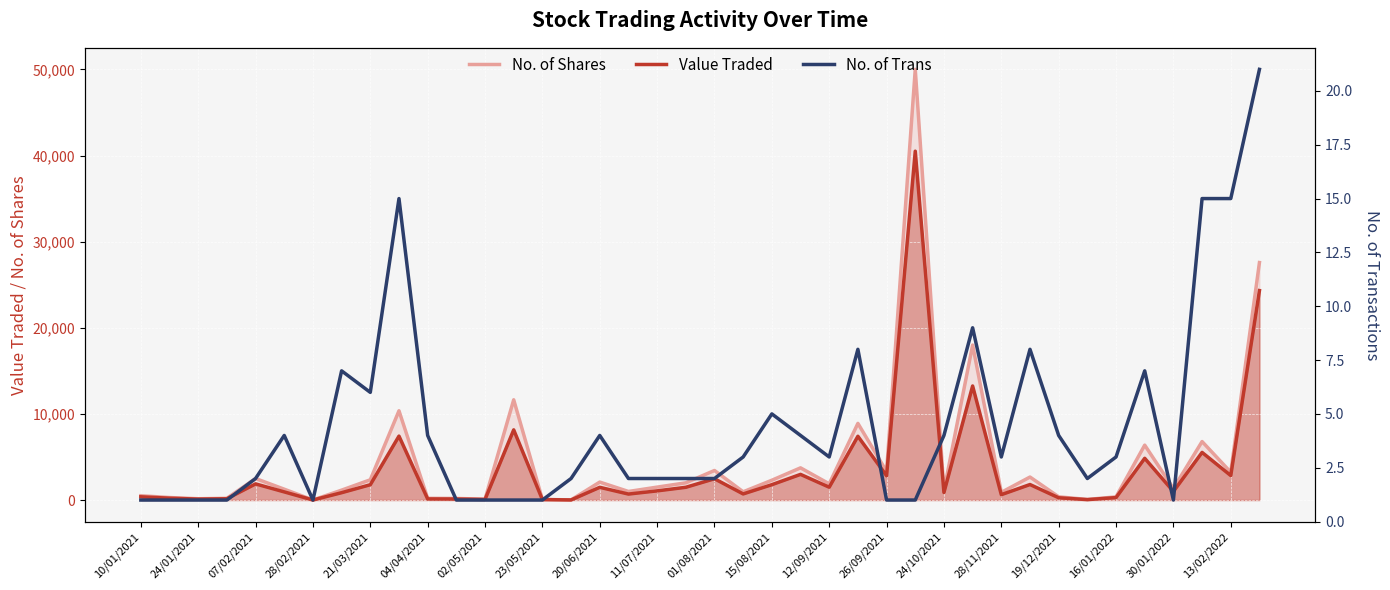

What is the difference between the maximum and minimum values in the No. of Trans series?

20